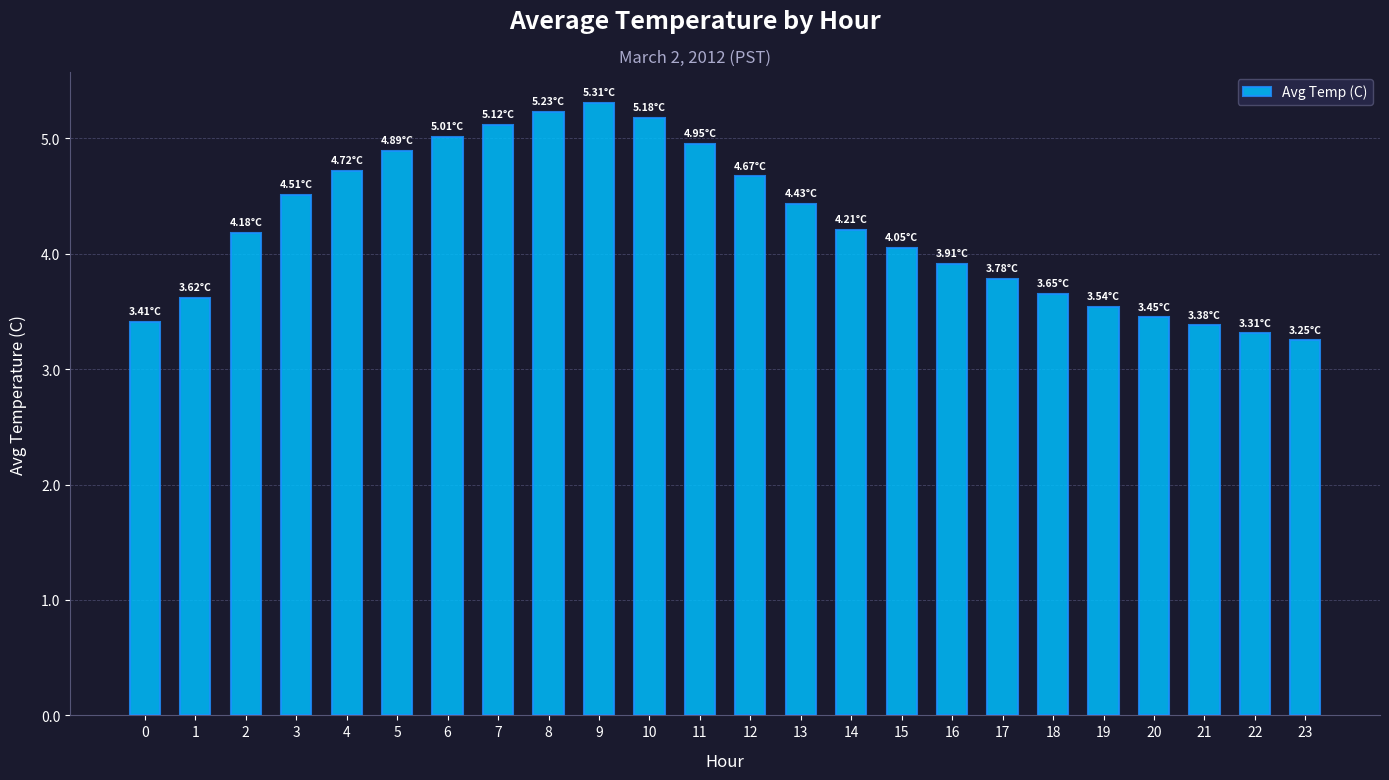

What is the maximum value shown in the chart?

5.3